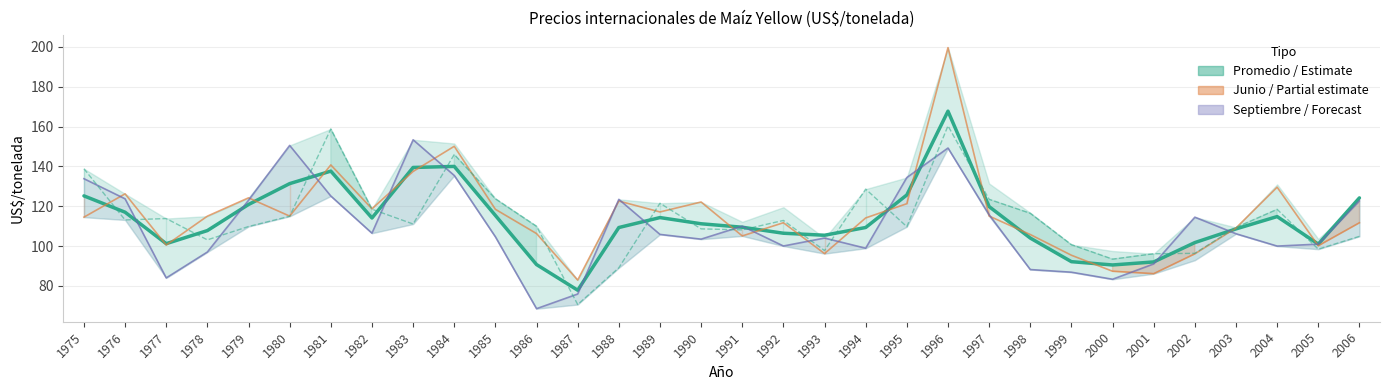

Does the chart display data point markers on the line(s)?

No